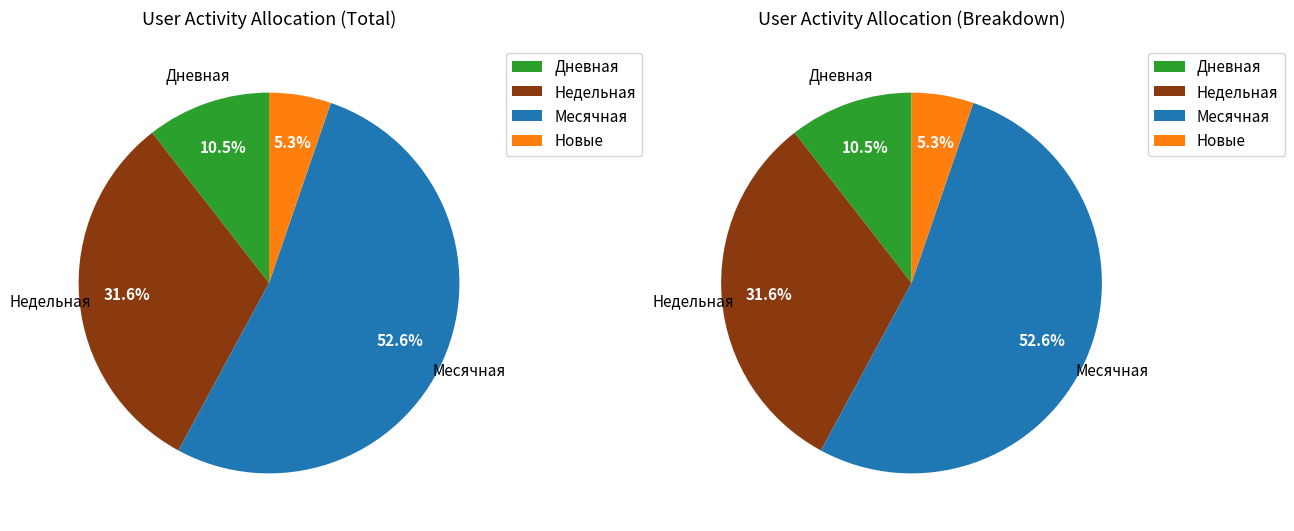

Is 6 the majority of the pie?

No